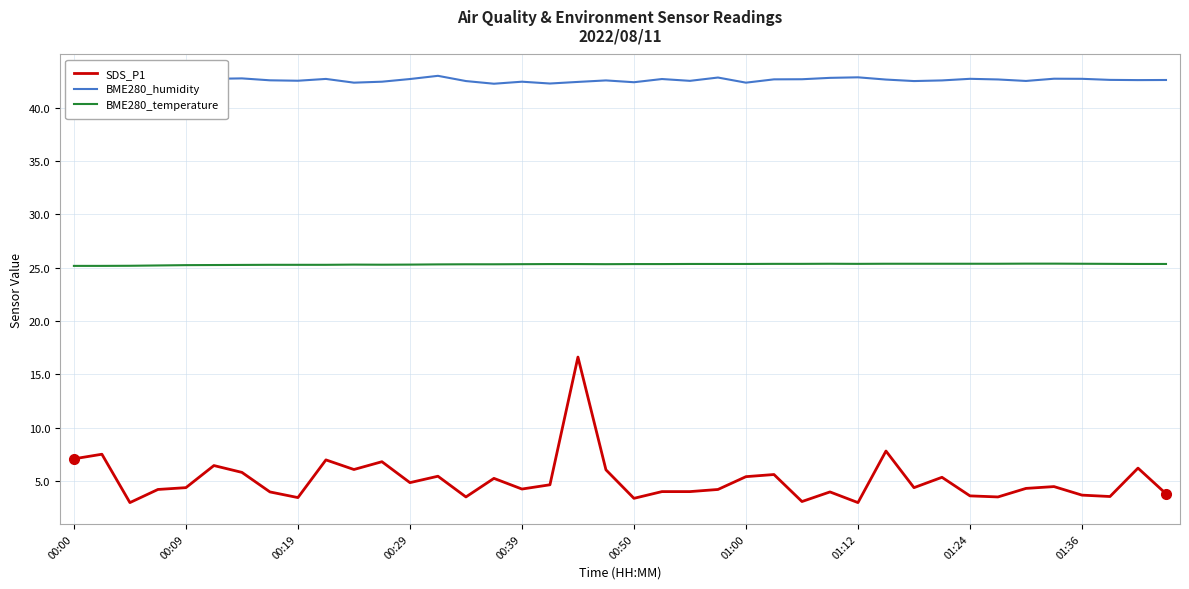

What are all the series names shown in the legend?

SDS_P1, BME280_humidity, BME280_temperature